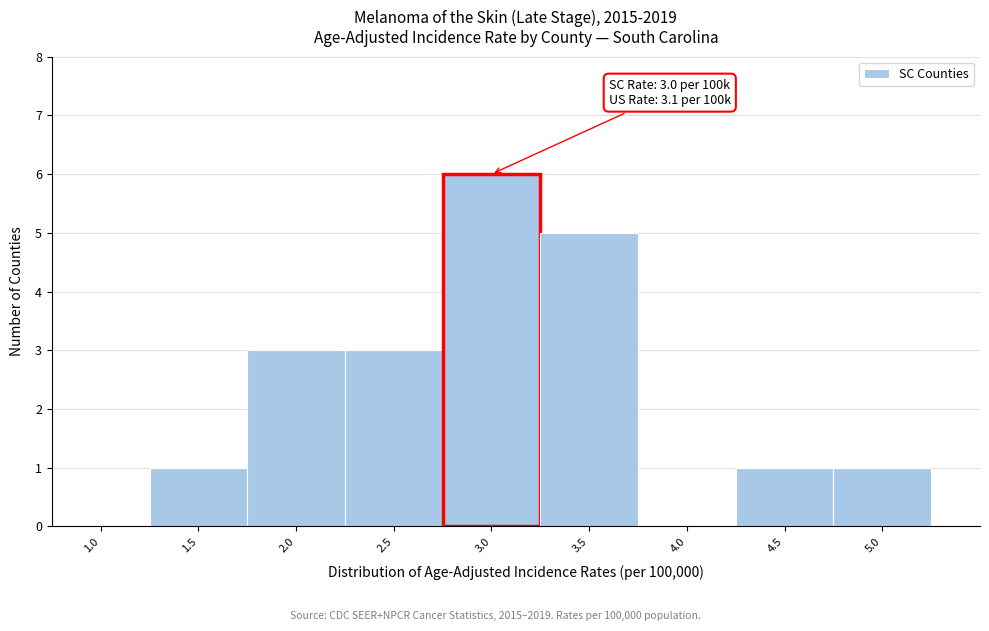

Reading left to right, list all the values displayed in this chart.

1.0=0	1.5=1	2.0=3	2.5=3	3.0=6	3.5=5	4.0=0	4.5=1	5.0=1